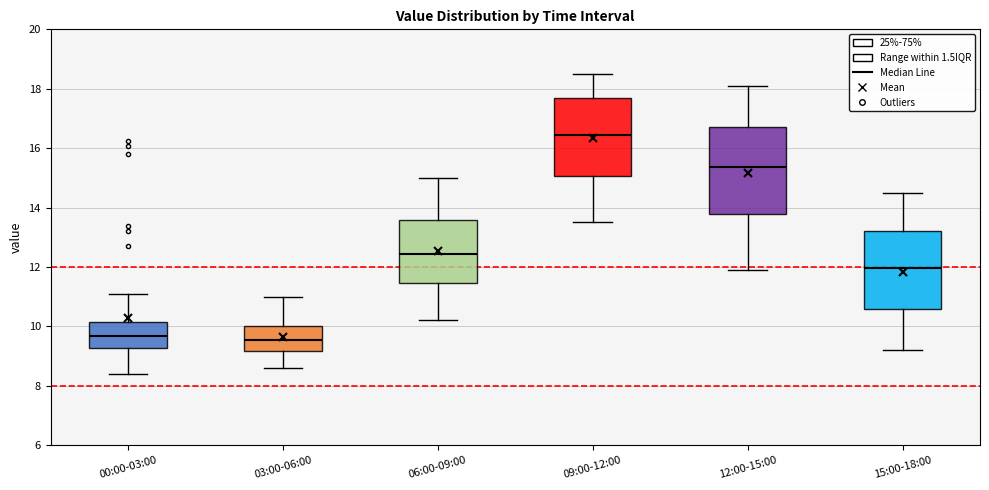

Reading left to right, read every box against the y-axis: the position of its median line, the range the box covers, and the ends of its whiskers. The values are not printed on the chart, so give them approximately, as read against the axis.

00:00-03:00: median 9.6, box 9.2 to 10.2, whiskers 8.4 to 11.2
03:00-06:00: median 9.6, box 9.2 to 10.0, whiskers 8.6 to 11.0
06:00-09:00: median 12.4, box 11.4 to 13.6, whiskers 10.2 to 15.0
09:00-12:00: median 16.4, box 15.0 to 17.8, whiskers 13.6 to 18.6
12:00-15:00: median 15.4, box 13.8 to 16.8, whiskers 12.0 to 18.2
15:00-18:00: median 12.0, box 10.6 to 13.2, whiskers 9.2 to 14.6